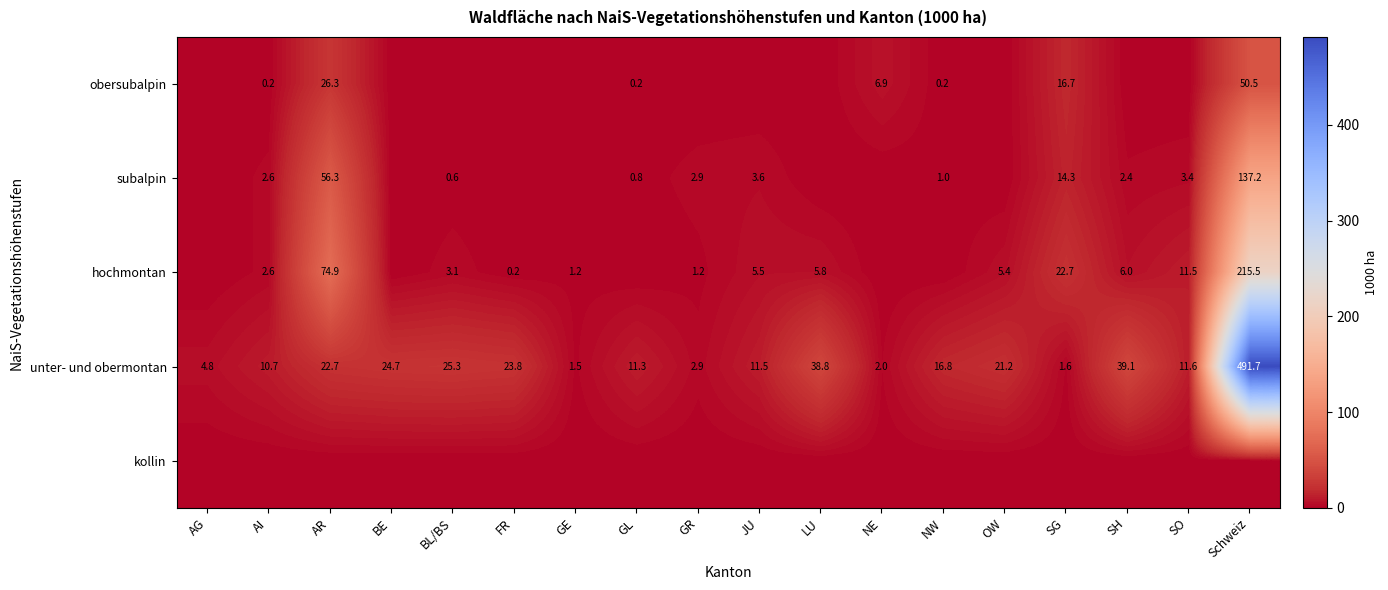

The unter- und obermontan series shows 2.9 at GR. True or false?

True